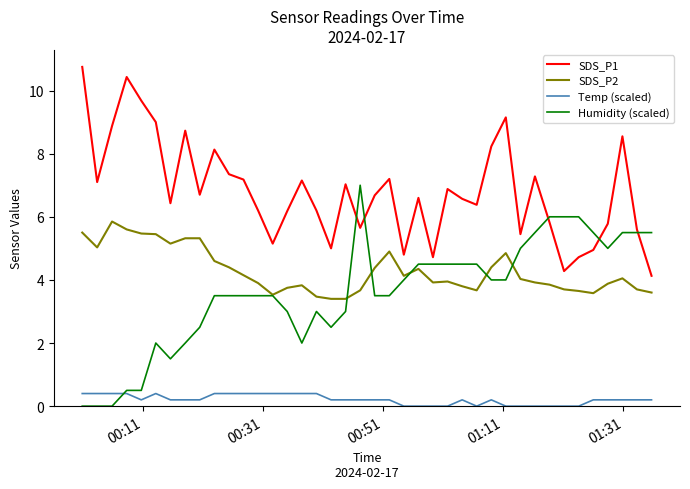

What are all the series names shown in the legend?

SDS_P1, SDS_P2, Temp (scaled), Humidity (scaled)